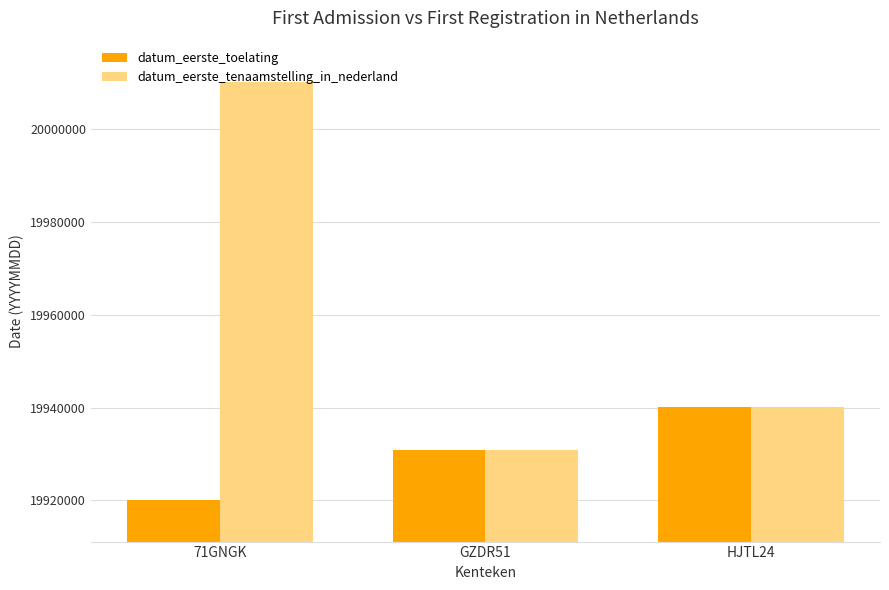

The value of datum_eerste_tenaamstelling_in_nederland at 71GNGK is 5608268. True or false?

False